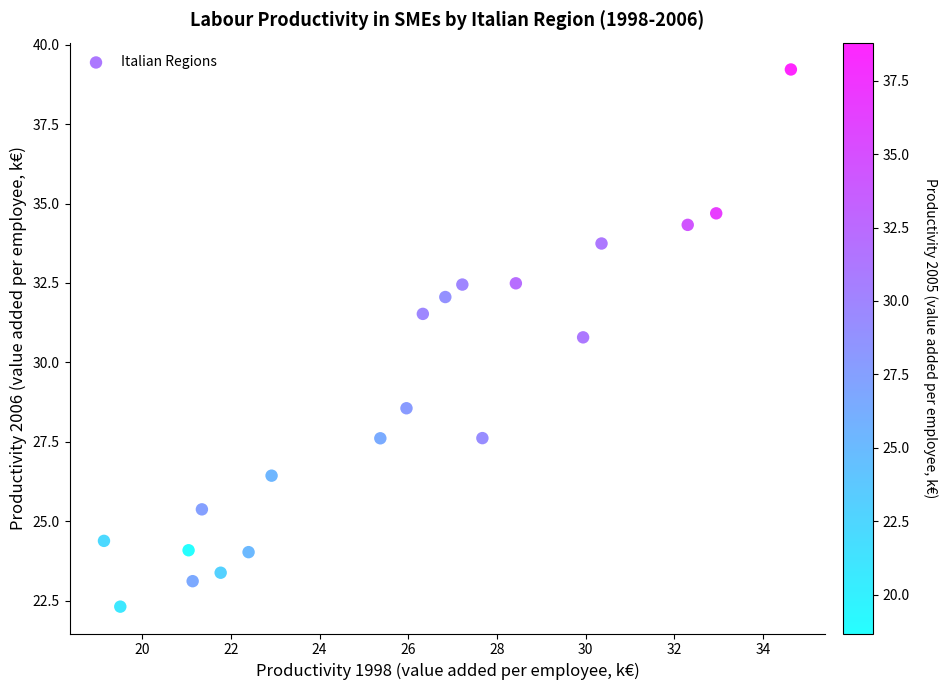

What is the range of Y values (max minus min)?

16.9